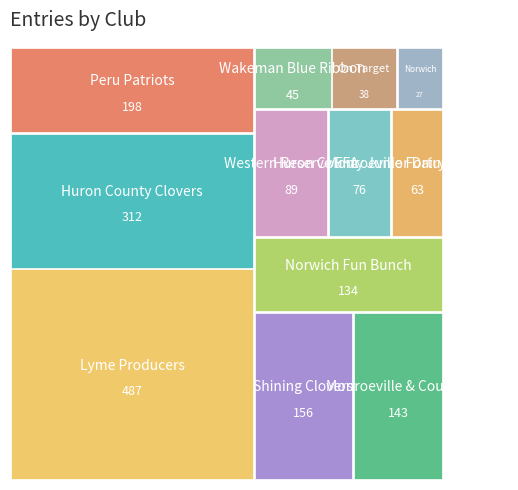

Reading left to right, transcribe all the data shown in this chart.

Huron County Clovers=312	Lyme Producers=487	Peru Patriots=198	Shining Clovers=156	Monroeville & Country=143	Norwich Fun Bunch=134	Western Reserve FFA=89	Huron County Junior Dairy=76	Monroeville Fortune Finders=63	Wakeman Blue Ribbon=45	On Target=38	Norwich=27